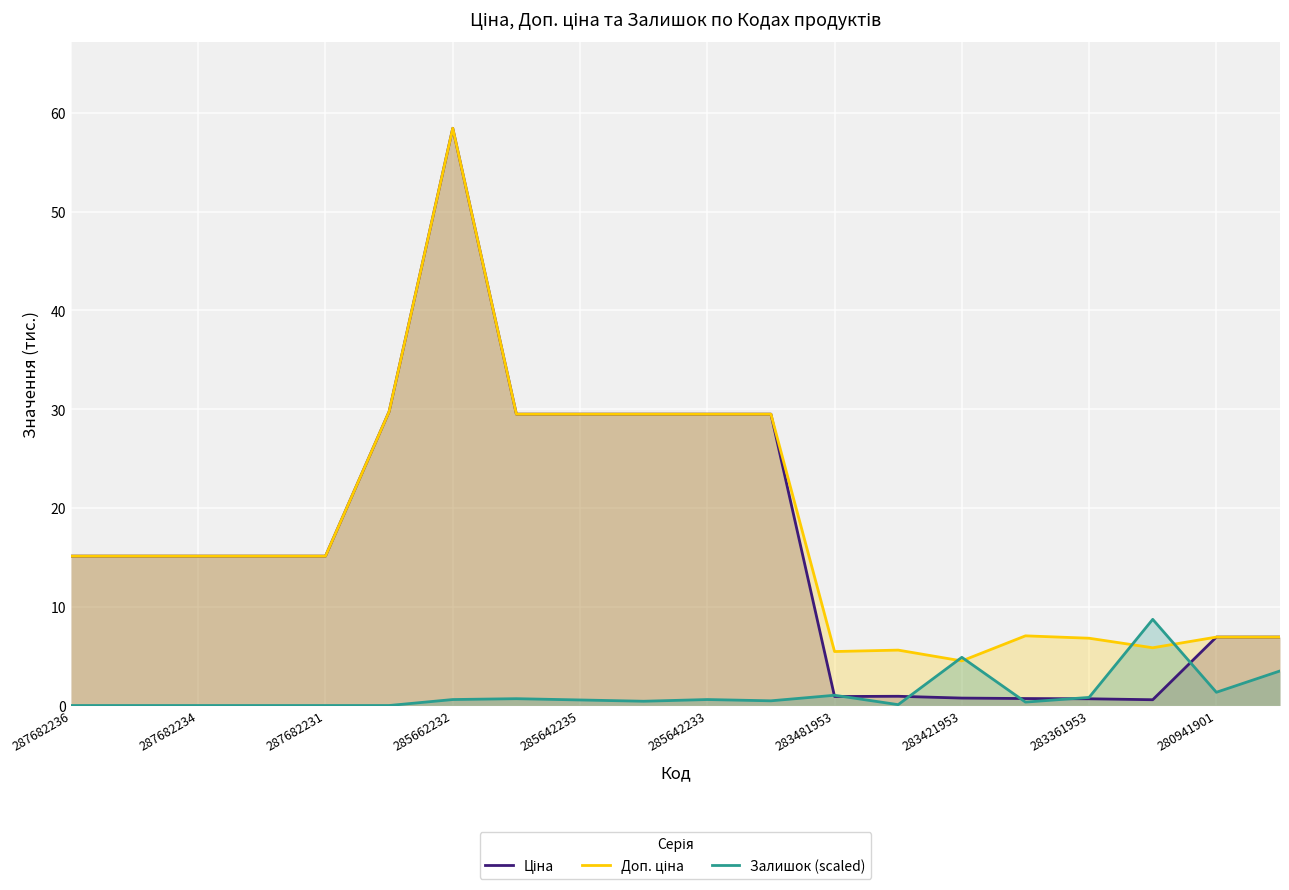

The Залишок (scaled) series shows 1.2 at 283421953. True or false?

False